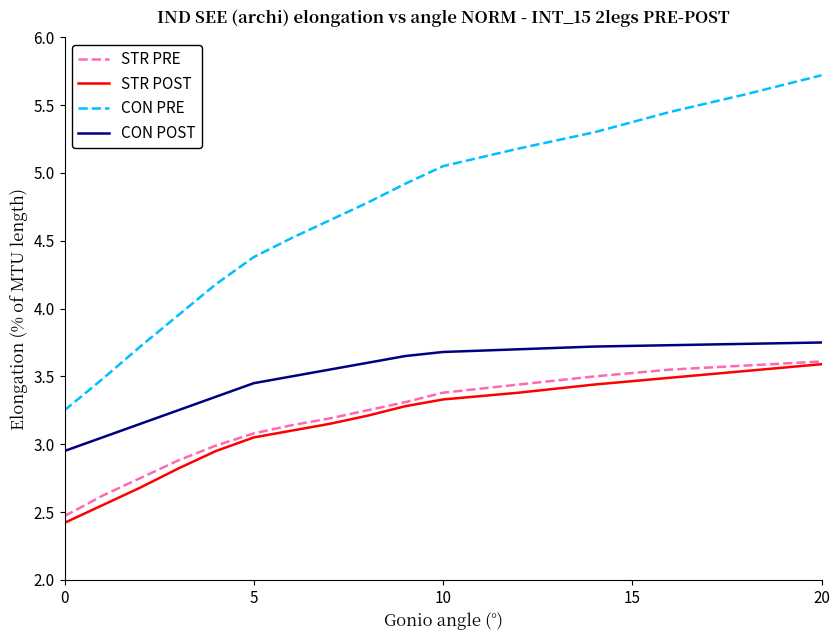

True or false: STR PRE and CON PRE cross at least once.

False